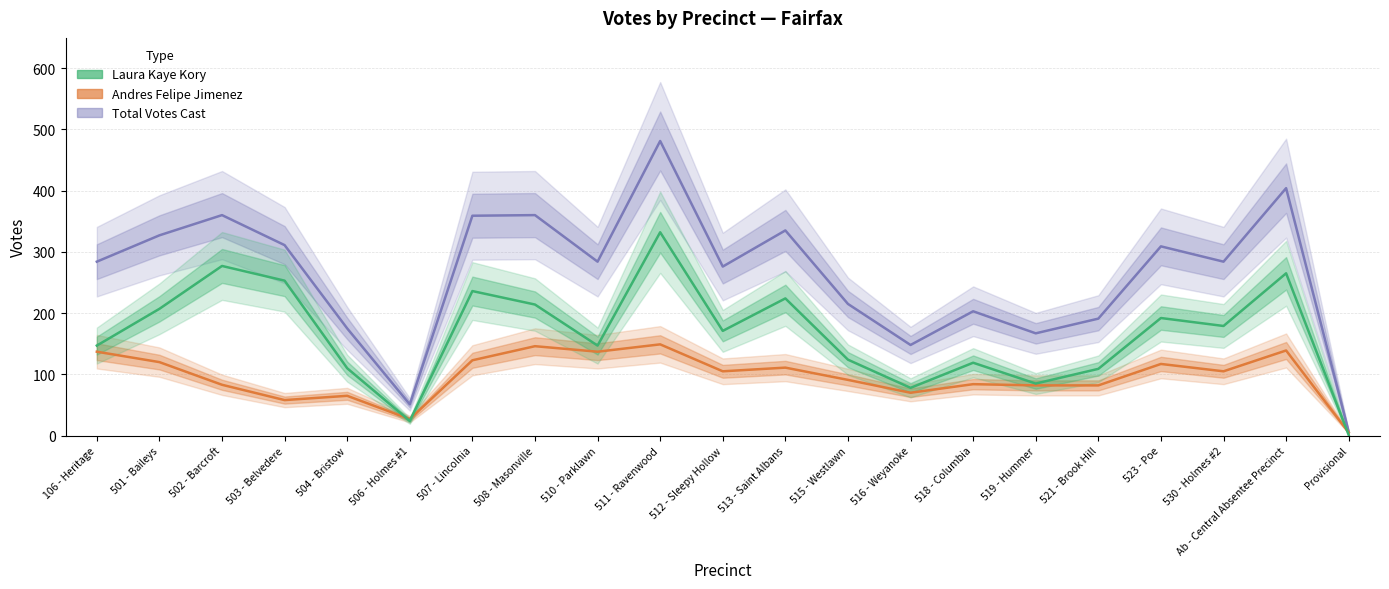

Where is the first local minimum for Laura Kaye Kory?

506 - Holmes #1